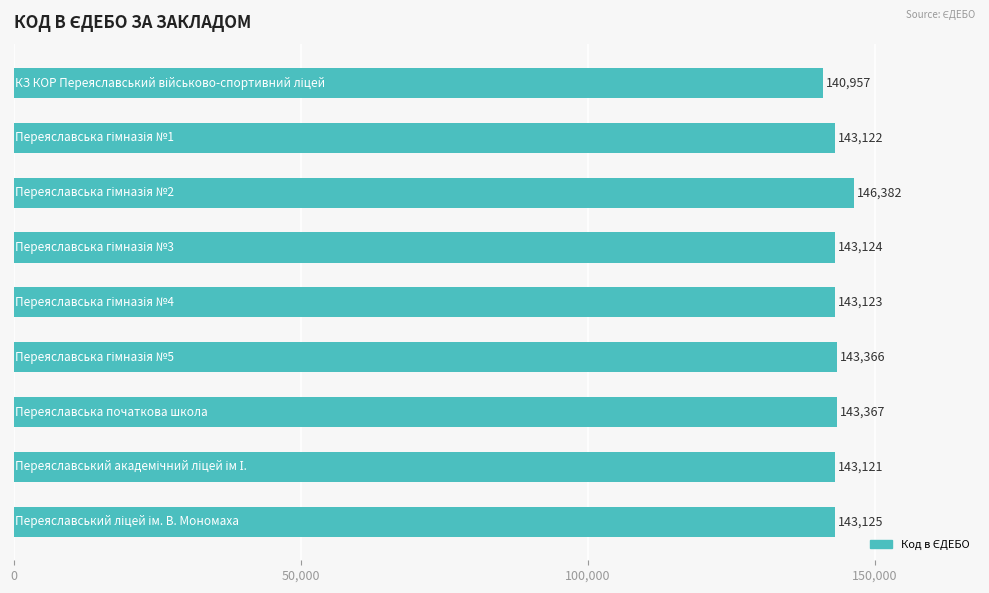

Reading top to bottom, transcribe all the data shown in this chart.

140957	143122	146382	143124	143123	143366	143367	143121	143125